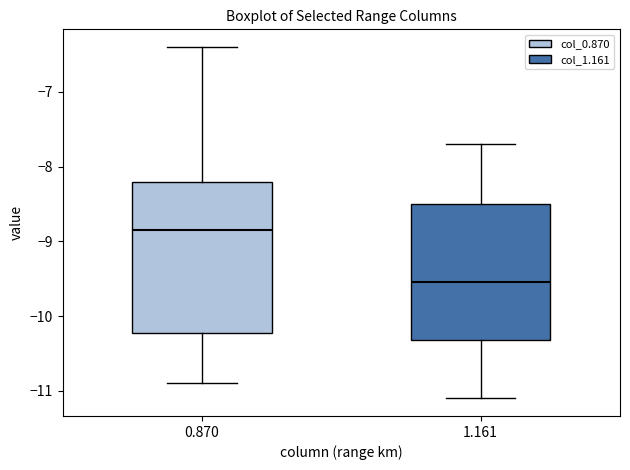

Which box is the tallest, from its lower edge to its upper edge?

0.870